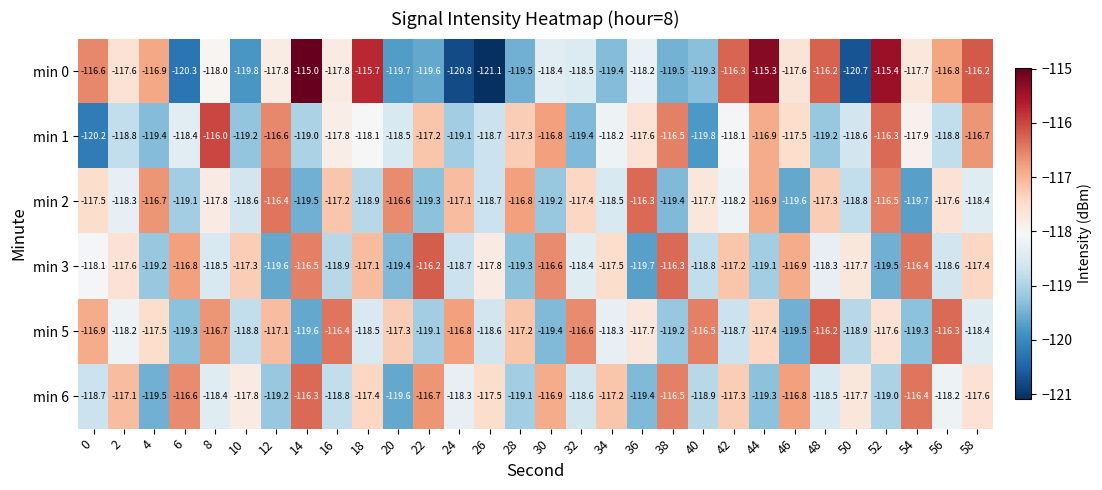

What is the approximate value of min 2 at 56?

-117.6